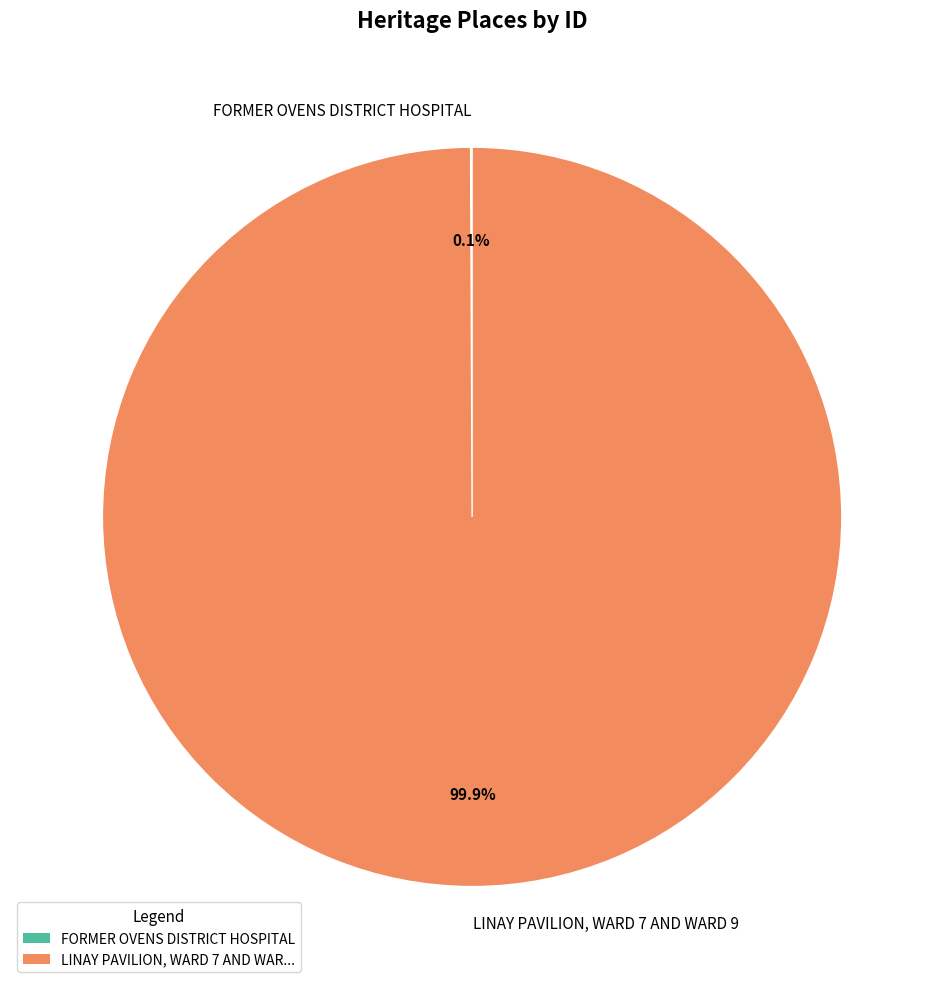

Which slice is the largest?

LINAY PAVILION, WARD 7 AND WARD 9